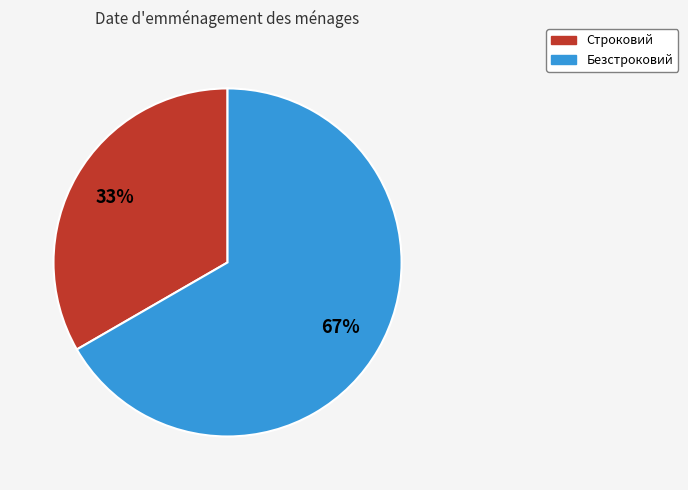

The Строковий slice represents 41% of the pie. True or false?

False